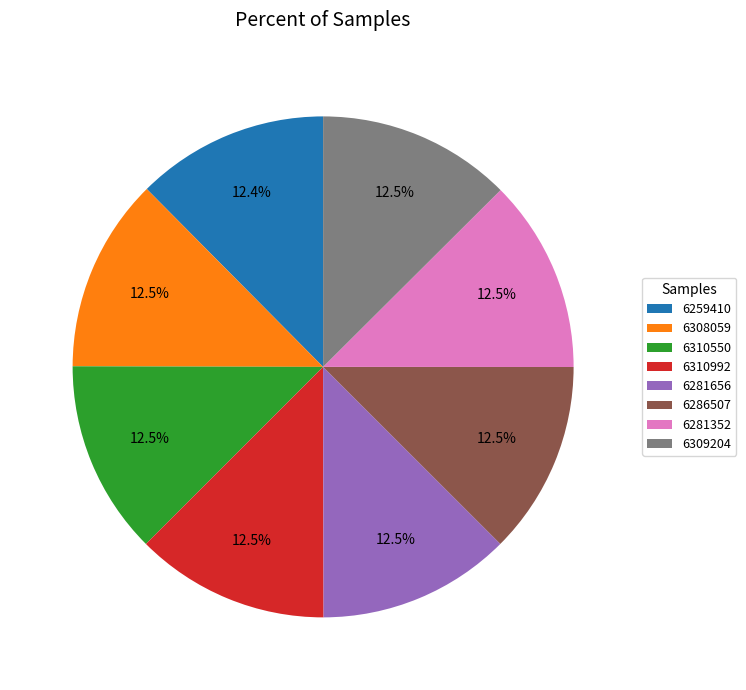

How much of the chart is everything except 6308059?

87.5%